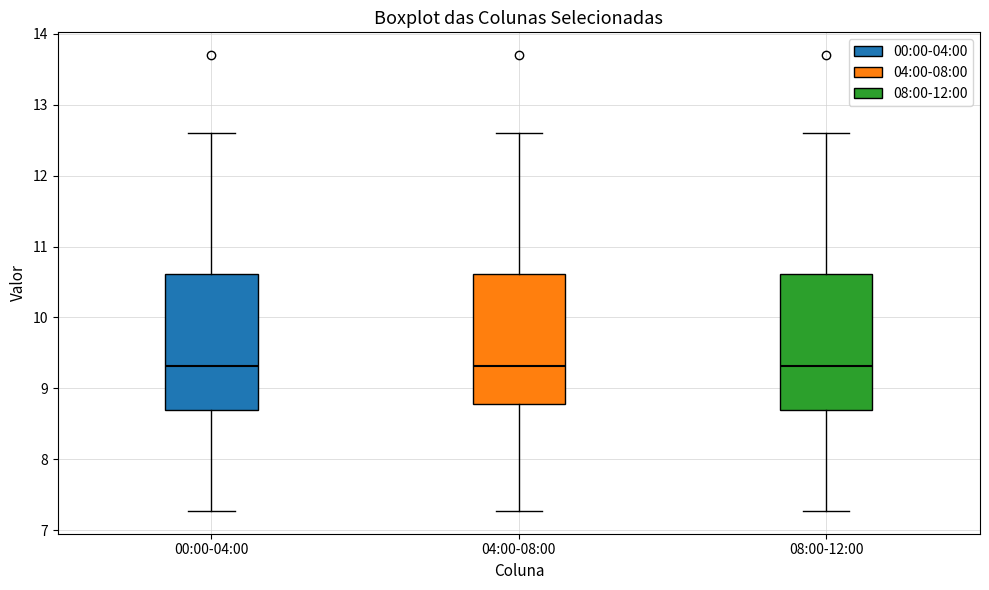

Where is the upper edge of the box for 08:00-12:00 on the y-axis? The values are not printed on the chart, so give them approximately, as read against the axis.

10.6